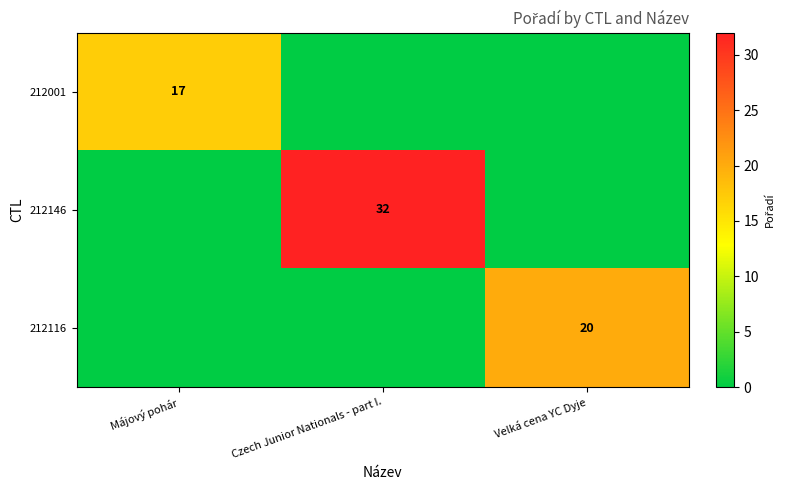

The value of 212146 at Czech Junior Nationals - part I. is 16. True or false?

False